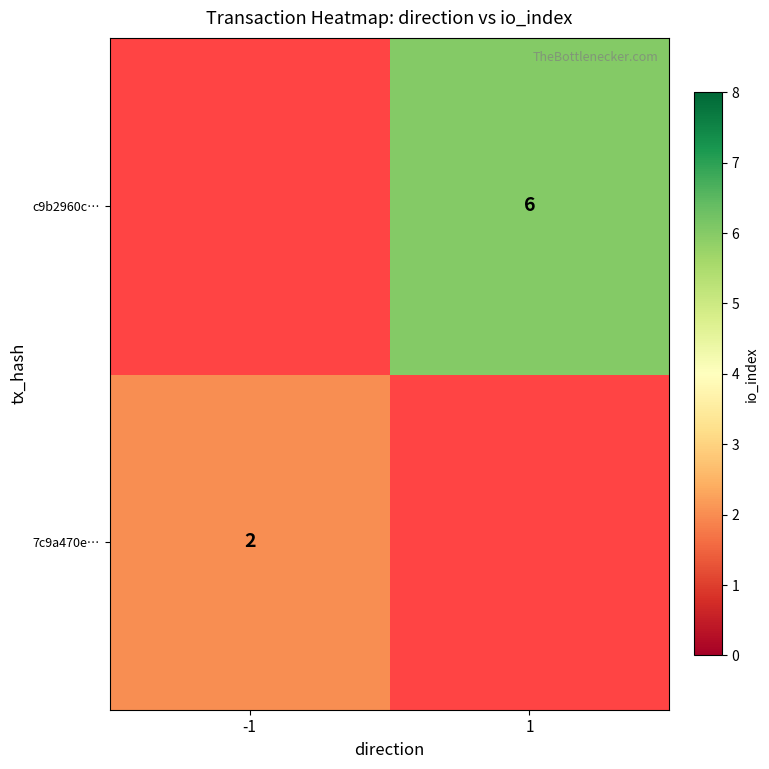

The 7c9a470e… series shows 1 at -1. True or false?

False